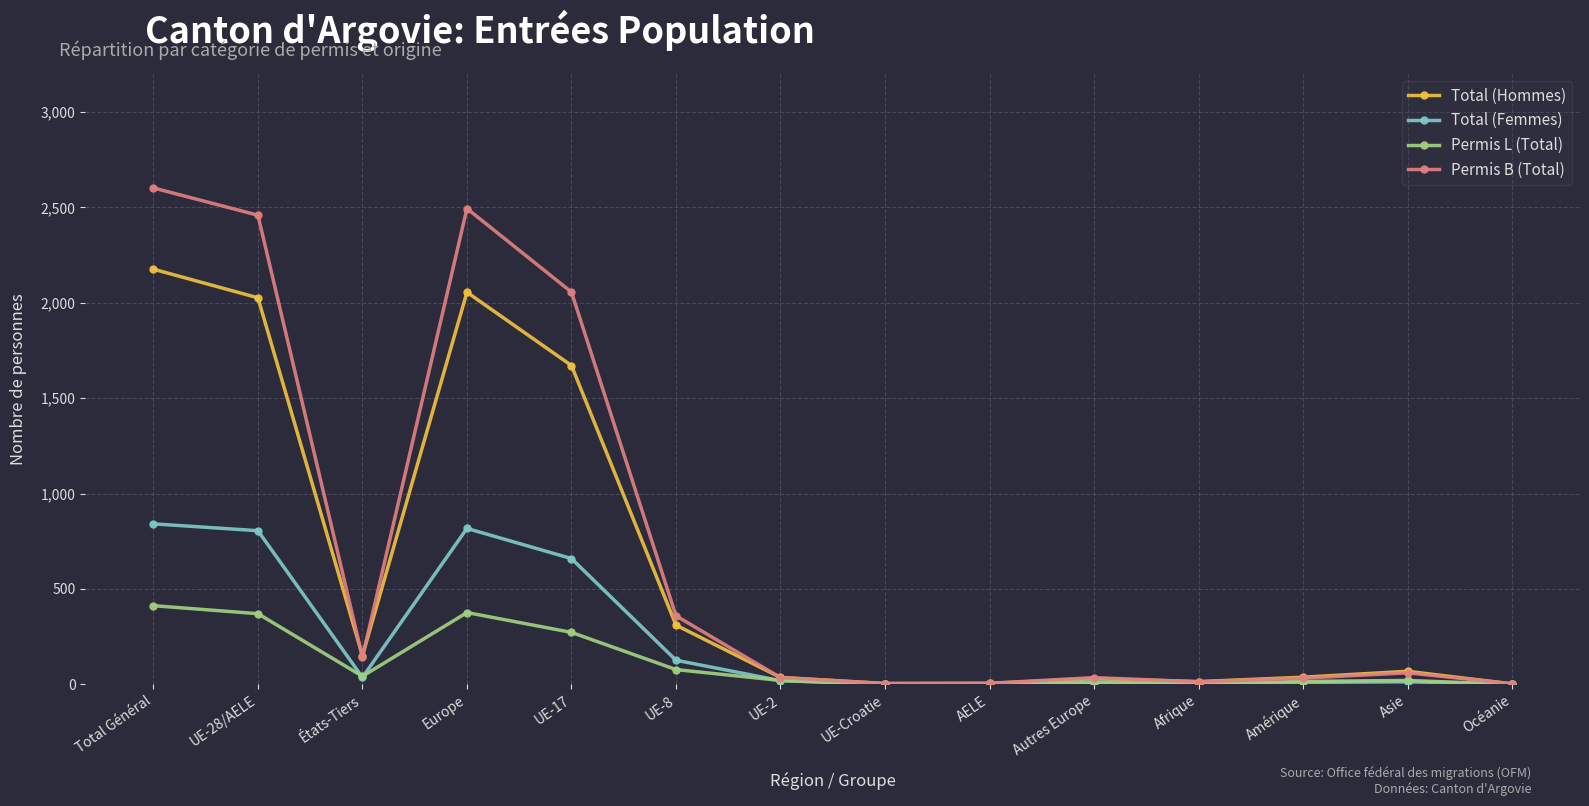

Where is Permis B (Total) nearest to the value 1302?

UE-17